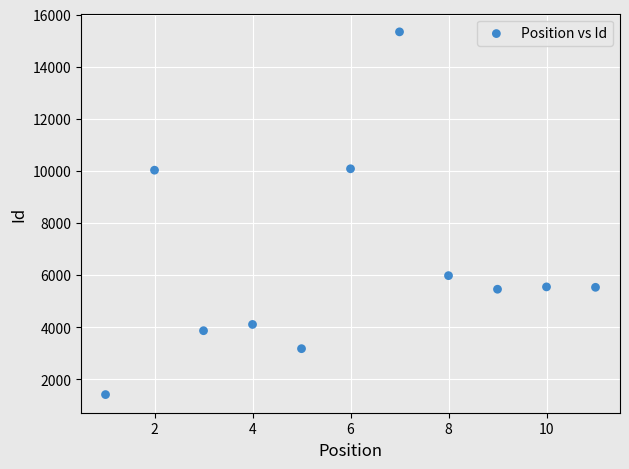

What is the average Y value?

6408